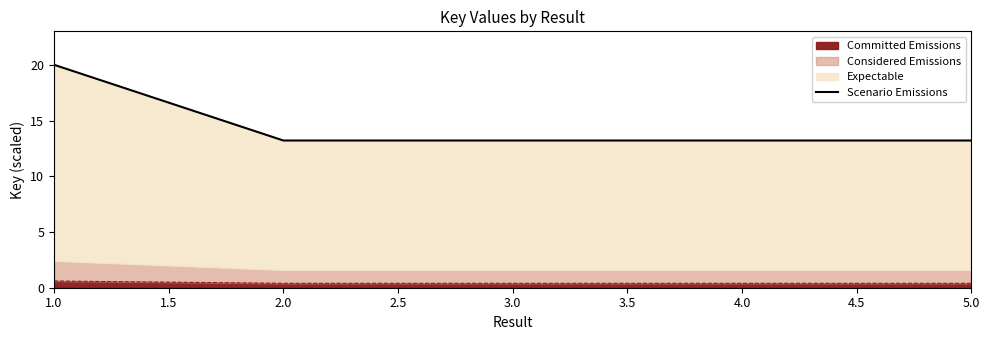

Is it true that Committed Emissions equals 0.4 at 3.0?

True